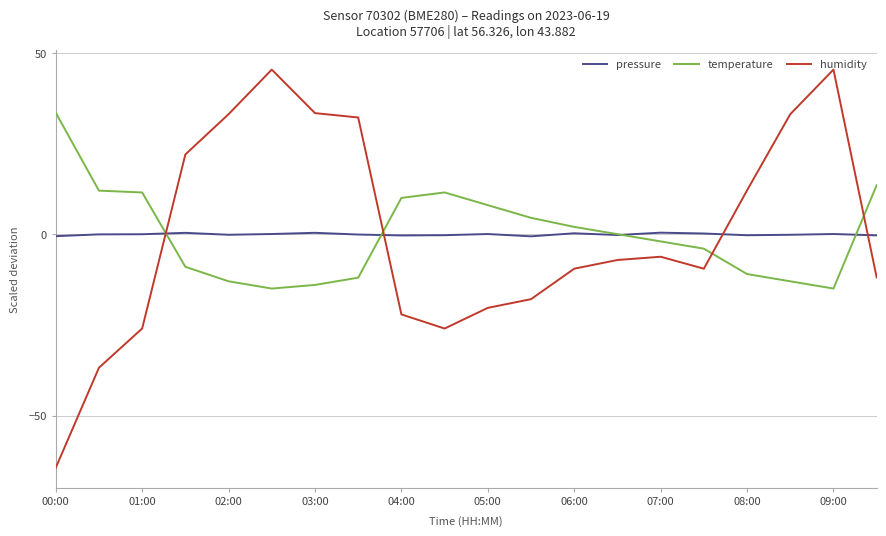

List the series in order of their peak value, lowest first.

pressure, temperature, humidity